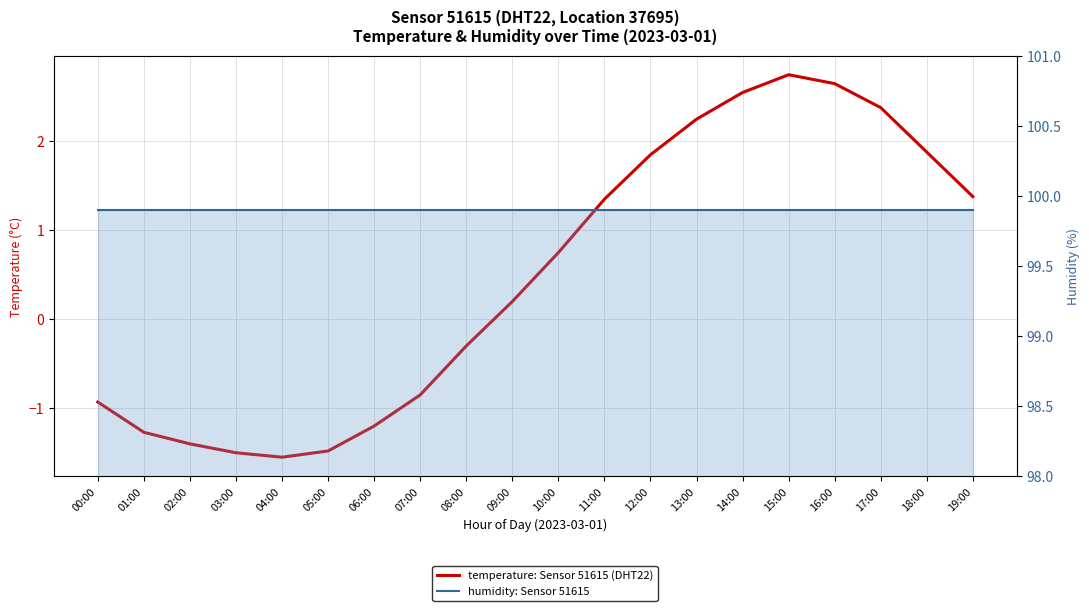

What is the label of the 9th point from the left?

08:00